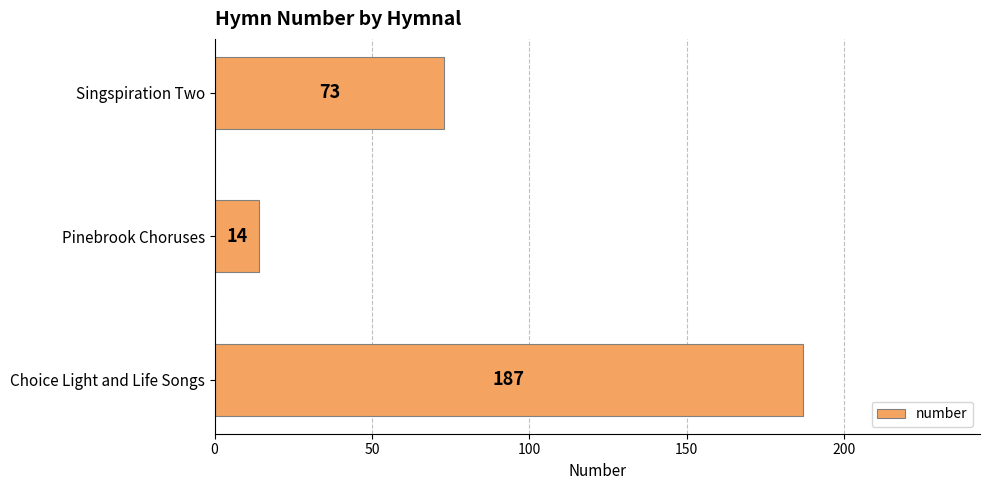

True or false: the data shows 73 at Singspiration Two.

True